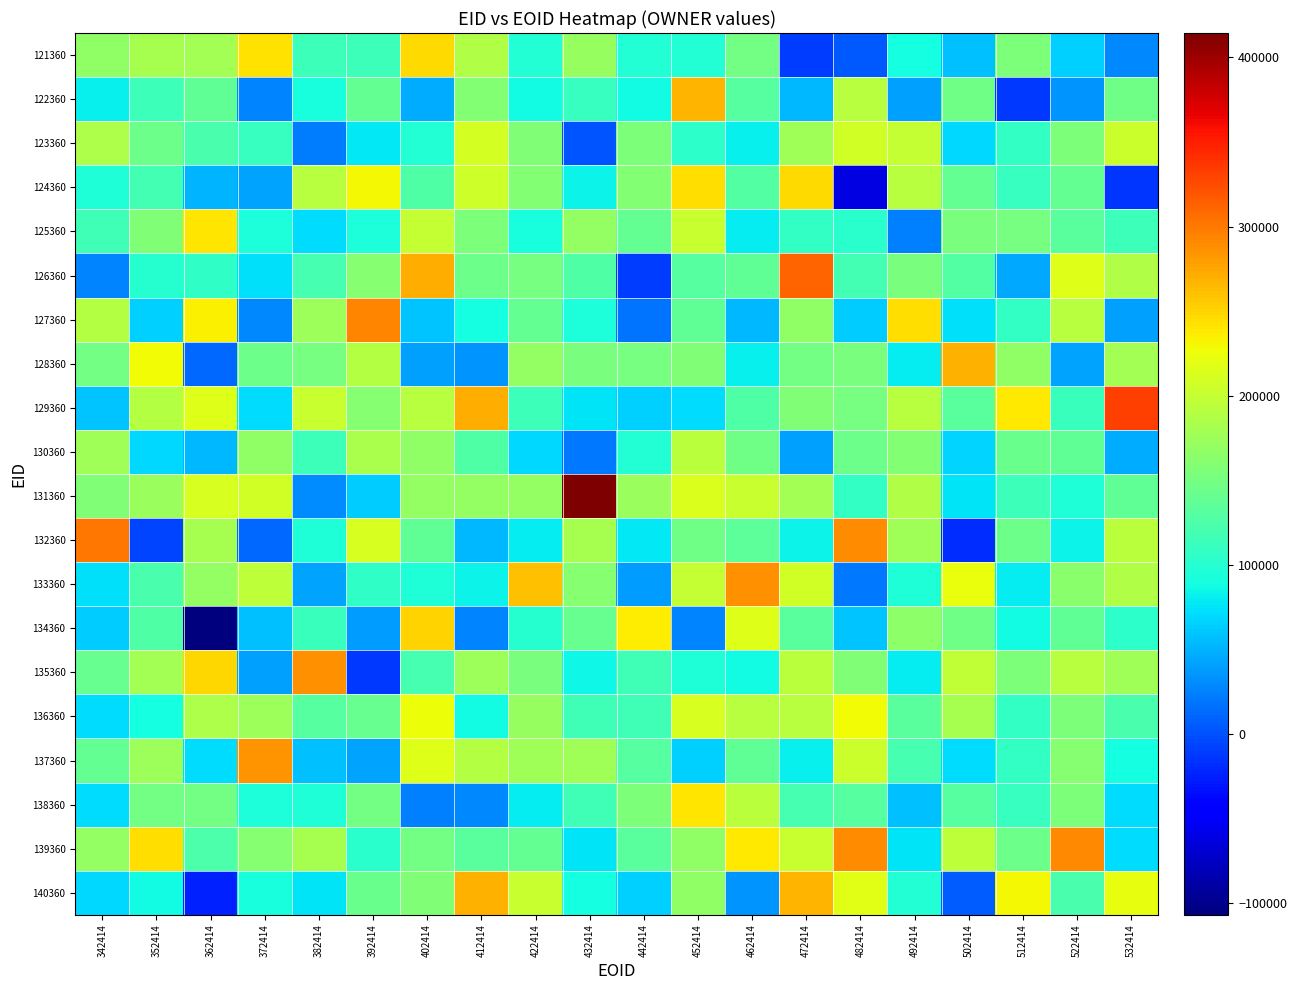

Reading left to right, transcribe all the data shown in this chart.

121360: 342414=167807.3	352414=180297.0	362414=178902.3	372414=243230.7	382414=114096.2	392414=114097.4	402414=247359.6	412414=187702.4	422414=96802.6	432414=171176.5	442414=97247.7	452414=97077.8	462414=149085.7	472414=-9302.0	482414=4540.7	492414=89981.8	502414=56871.5	512414=154397.9	522414=64573.8	532414=27514.5
122360: 342414=82311.0	352414=114711.8	362414=136266.6	372414=26600.0	382414=91297.6	392414=139455.6	402414=46718.1	412414=158913.9	422414=87163.4	432414=109867.6	442414=87084.9	452414=267427.0	462414=130312.1	472414=53573.4	482414=191752.4	492414=41584.8	502414=146653.3	512414=-12711.2	522414=33696.3	532414=145771.2
123360: 342414=185573.5	352414=143897.8	362414=122805.1	372414=109176.0	382414=22648.2	392414=78403.0	402414=97451.9	412414=208991.4	422414=156556.3	432414=1739.1	442414=155120.8	452414=103004.5	462414=81557.3	472414=176255.8	482414=207071.6	492414=199743.3	502414=69630.3	512414=108580.1	522414=155648.4	532414=202996.3
124360: 342414=96089.7	352414=117660.0	362414=50000.0	372414=43395.4	382414=191016.1	392414=230973.4	402414=126012.0	412414=205053.1	422414=157880.5	432414=83894.5	442414=157862.8	452414=244333.5	462414=128671.2	472414=246288.9	482414=-61219.8	492414=191705.2	502414=137701.0	512414=109330.1	522414=138047.5	532414=-14761.4
125360: 342414=115160.4	352414=157548.0	362414=239913.7	372414=93216.6	382414=71888.2	392414=94430.1	402414=198576.4	412414=155463.8	422414=92372.2	432414=169023.8	442414=138438.2	452414=202489.2	462414=79710.5	472414=107224.3	482414=102488.2	492414=23751.0	502414=153065.7	512414=150488.8	522414=131679.8	532414=114064.3
126360: 342414=27289.1	352414=100391.0	362414=106118.1	372414=72345.0	382414=119451.2	392414=160997.5	402414=269918.9	412414=144133.6	422414=150231.2	432414=125833.0	442414=-9705.5	452414=129355.5	462414=135730.3	472414=312326.4	482414=117167.5	492414=153464.6	502414=128753.0	512414=45418.4	522414=215289.5	532414=186563.2
127360: 342414=189436.5	352414=64473.6	362414=234394.7	372414=28282.7	382414=174431.8	392414=292279.5	402414=58510.0	412414=89687.1	422414=138627.3	432414=94303.8	442414=17346.5	452414=136342.7	462414=53235.8	472414=166108.1	482414=63736.0	492414=245207.9	502414=73743.1	512414=107635.9	522414=191089.0	532414=40848.4
128360: 342414=148019.9	352414=227365.3	362414=13170.9	372414=144872.6	382414=150402.7	392414=188759.8	402414=40401.1	412414=34264.3	422414=169661.2	432414=153129.3	442414=149712.6	452414=156764.3	462414=81329.3	472414=148372.2	482414=152841.7	492414=78806.7	502414=268418.8	512414=166125.7	522414=43755.7	532414=179553.8
129360: 342414=59675.1	352414=189146.5	362414=216448.6	372414=70992.5	382414=202102.0	392414=161639.1	402414=191716.8	412414=270698.4	422414=113270.6	432414=75912.3	442414=65934.0	452414=71350.5	462414=125637.8	472414=156375.1	482414=151637.9	492414=192093.3	502414=132259.5	512414=238123.5	522414=111854.5	532414=331207.9
130360: 342414=177284.0	352414=68311.9	362414=52604.6	372414=166760.7	382414=114881.8	392414=183775.5	402414=166082.0	412414=125951.8	422414=69073.6	432414=19978.6	442414=98489.8	452414=194240.3	462414=147037.6	472414=39755.3	482414=144031.0	492414=159620.8	502414=66349.8	512414=142601.2	522414=135581.7	532414=47307.7
131360: 342414=157597.6	352414=172515.8	362414=210896.9	372414=208747.4	382414=30059.8	392414=62383.7	402414=169153.7	412414=169061.9	422414=169154.6	432414=414439.3	442414=173258.5	452414=214756.2	462414=201413.1	472414=179174.4	482414=108135.0	492414=187080.3	502414=74509.5	512414=113900.3	522414=95634.9	532414=137320.9
132360: 342414=301407.1	352414=-5920.4	362414=181736.9	372414=12786.3	382414=96622.0	392414=211330.4	402414=136027.9	412414=52101.1	422414=78736.7	432414=181247.3	442414=77629.7	452414=147211.4	462414=134653.1	472414=83418.2	482414=288861.4	492414=177890.4	502414=-17522.7	512414=145006.4	522414=82669.6	532414=193948.9
133360: 342414=73062.0	352414=122872.1	362414=168415.3	372414=194927.9	382414=43094.8	392414=106721.7	402414=96400.5	412414=83291.2	422414=261046.3	432414=161065.9	442414=38642.3	452414=198757.2	462414=287260.2	472414=207179.4	482414=19646.3	492414=95717.9	502414=224408.7	512414=79297.7	522414=163920.1	532414=188231.5
134360: 342414=63184.3	352414=126929.5	362414=-106895.1	372414=56022.3	382414=112742.9	392414=39605.0	402414=251269.1	412414=26203.6	422414=98965.4	432414=140912.1	442414=237222.5	452414=25783.2	462414=216784.3	472414=132056.0	482414=59173.4	492414=165263.8	502414=145932.8	512414=87194.4	522414=136433.7	532414=102987.5
135360: 342414=139646.3	352414=179963.7	362414=247859.6	372414=40337.6	382414=288059.6	392414=-12154.0	402414=120149.4	412414=174539.1	422414=151954.0	432414=85542.1	442414=116009.2	452414=95073.6	462414=87991.9	472414=193740.8	482414=157540.9	492414=80382.4	502414=197415.1	512414=153887.3	522414=191040.8	532414=177575.1
136360: 342414=70381.6	352414=90136.6	362414=186222.2	372414=176159.8	382414=129768.0	392414=139926.3	402414=225199.0	412414=87829.7	422414=171509.9	432414=116445.0	442414=115306.7	452414=212052.6	462414=191963.4	472414=191088.4	482414=227243.0	492414=132847.6	502414=181420.4	512414=108502.7	522414=155126.8	532414=121739.9
137360: 342414=138432.2	352414=175041.8	362414=71173.4	372414=285072.5	382414=57372.3	392414=42073.9	402414=216413.0	412414=189482.9	422414=177170.3	432414=177480.8	442414=130404.0	452414=65365.2	462414=136874.8	472414=81539.7	482414=202965.1	492414=120496.8	502414=70638.6	512414=107685.5	522414=161650.1	532414=89876.2
138360: 342414=70879.4	352414=149212.5	362414=149306.5	372414=94049.0	382414=96687.6	392414=148357.2	402414=24885.0	412414=27870.2	422414=78505.9	432414=115617.9	442414=154152.4	452414=239727.2	462414=194333.0	472414=119550.2	482414=129906.5	492414=57628.6	502414=129943.5	512414=110090.6	522414=155020.4	532414=70511.2
139360: 342414=169470.5	352414=243944.2	362414=123311.3	372414=160825.6	382414=182022.3	392414=101818.5	402414=147772.4	412414=132229.4	422414=138482.2	432414=74495.9	442414=133105.2	452414=167901.6	462414=237947.8	472414=201800.3	482414=289540.3	492414=74912.0	502414=195410.4	512414=144777.7	522414=292231.5	532414=71902.6
140360: 342414=69593.3	352414=87254.9	362414=-24780.0	372414=92666.5	382414=75515.7	392414=142356.4	402414=156419.5	412414=269182.9	422414=201150.2	432414=88907.6	442414=65280.0	452414=167454.9	462414=34280.7	472414=265897.0	482414=217980.5	492414=96824.5	502414=5406.6	512414=230799.4	522414=122886.5	532414=222270.5